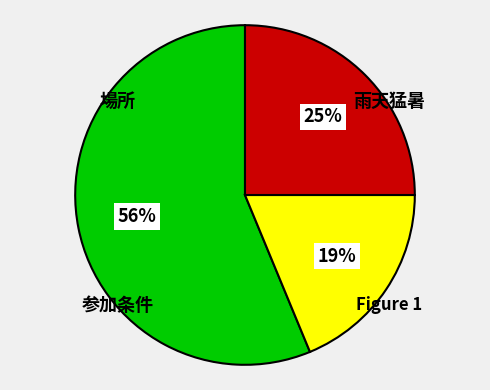

Is there any slice that represents more than half of the pie?

Yes